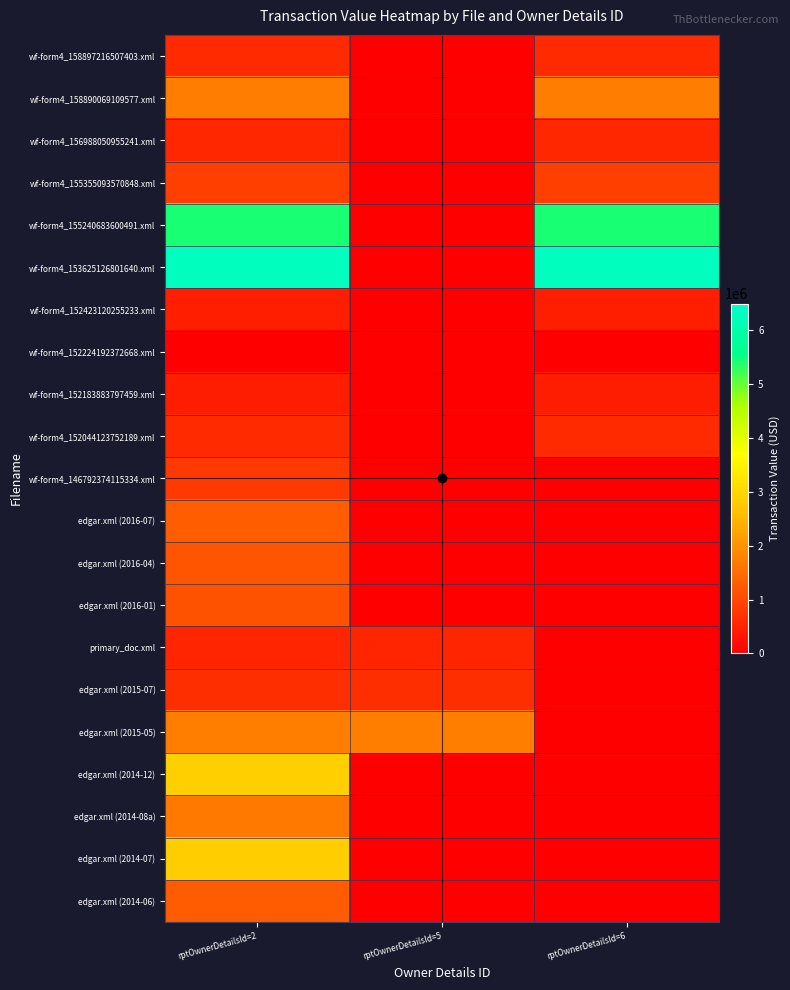

How many data points does each series have?

3